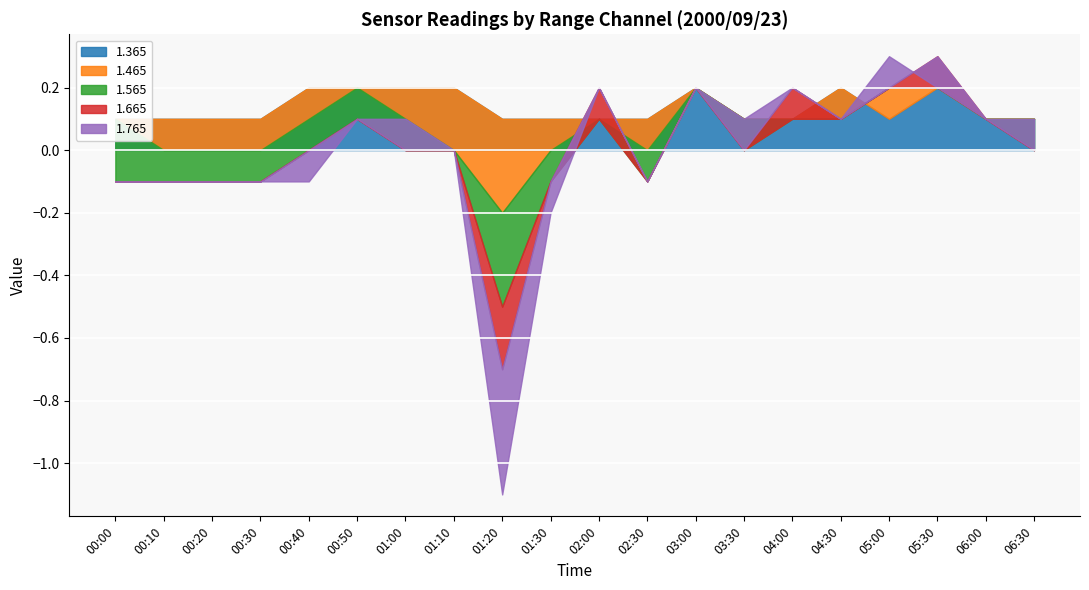

What is the sum of the 1.565 values at 01:20 and 03:30?

-0.4